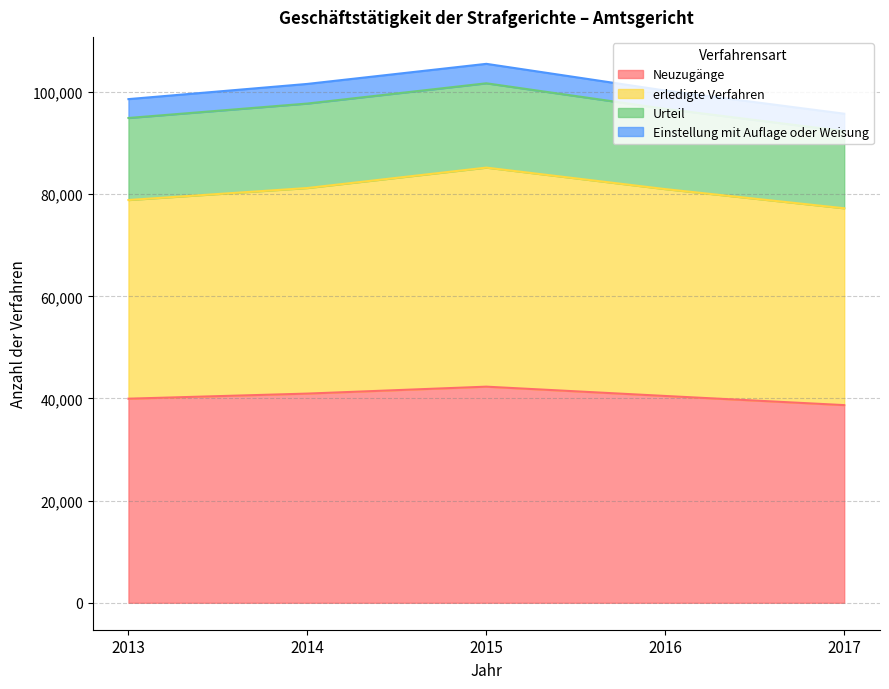

What is the minimum value for Neuzugänge?

38703